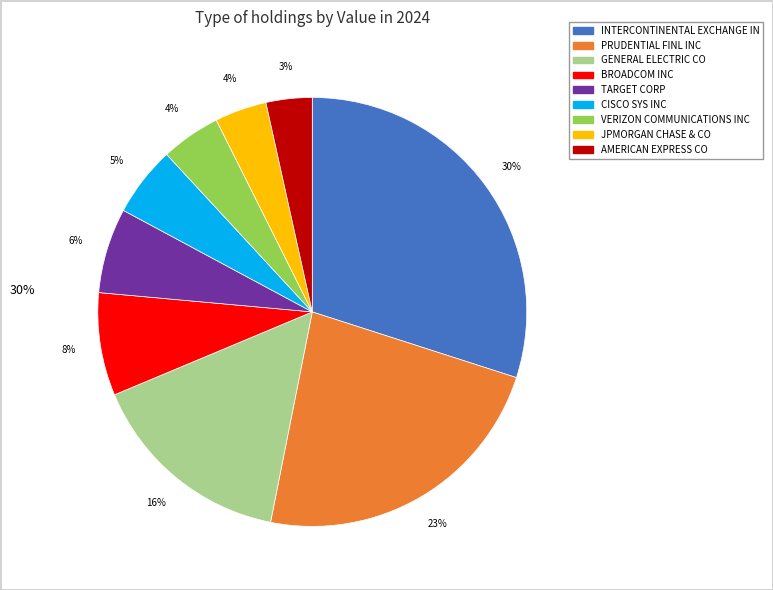

The AMERICAN EXPRESS CO slice represents 3% of the pie. True or false?

True